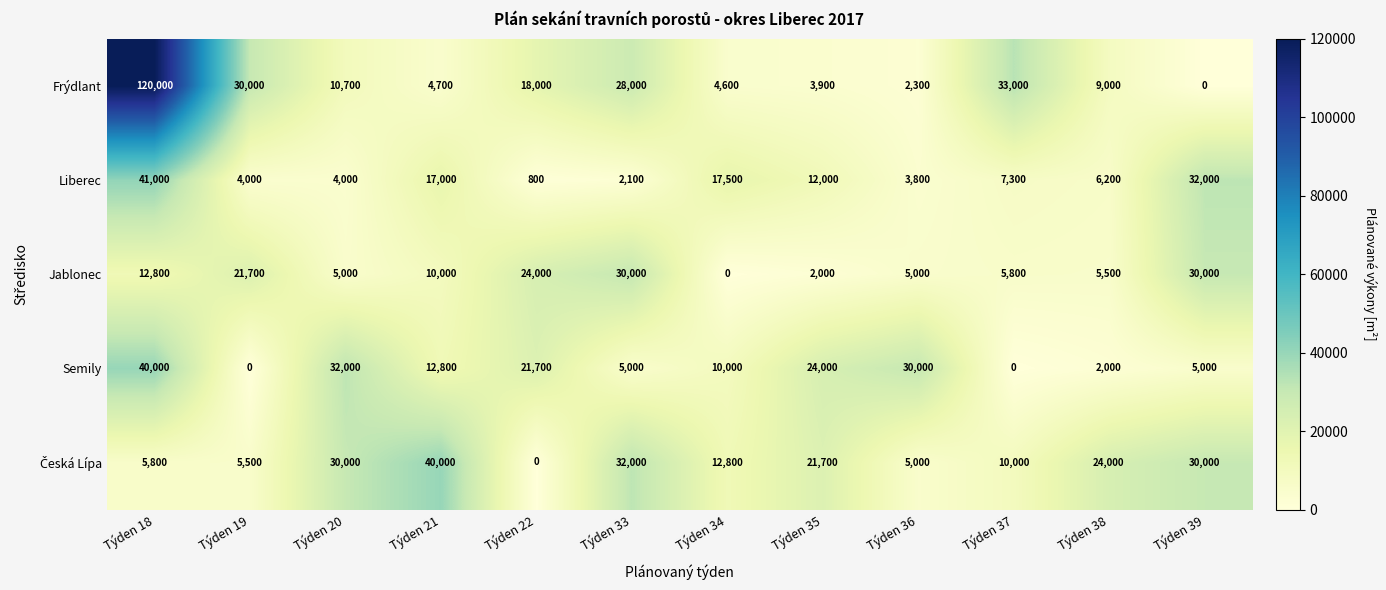

Is it true that Jablonec equals 24000 at Týden 22?

True